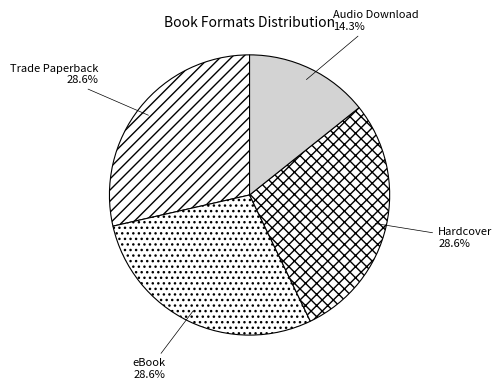

Does eBook represent more than half of the total?

No